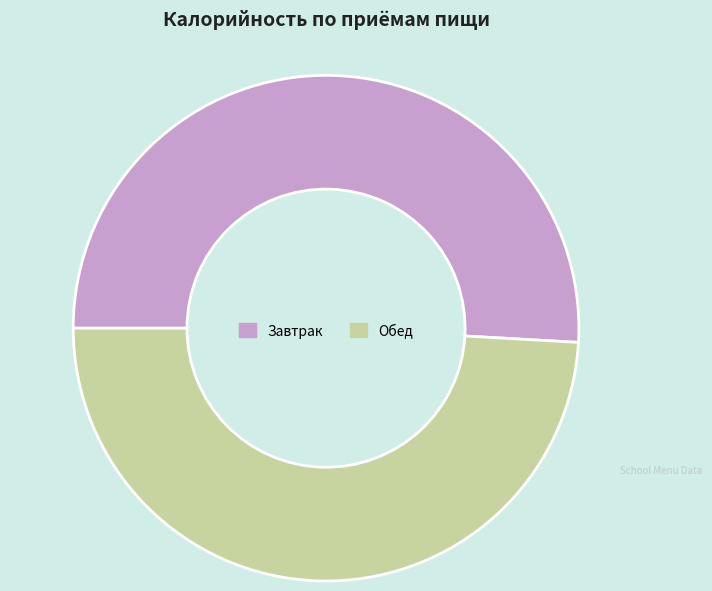

Which category has the biggest portion of the pie?

Завтрак